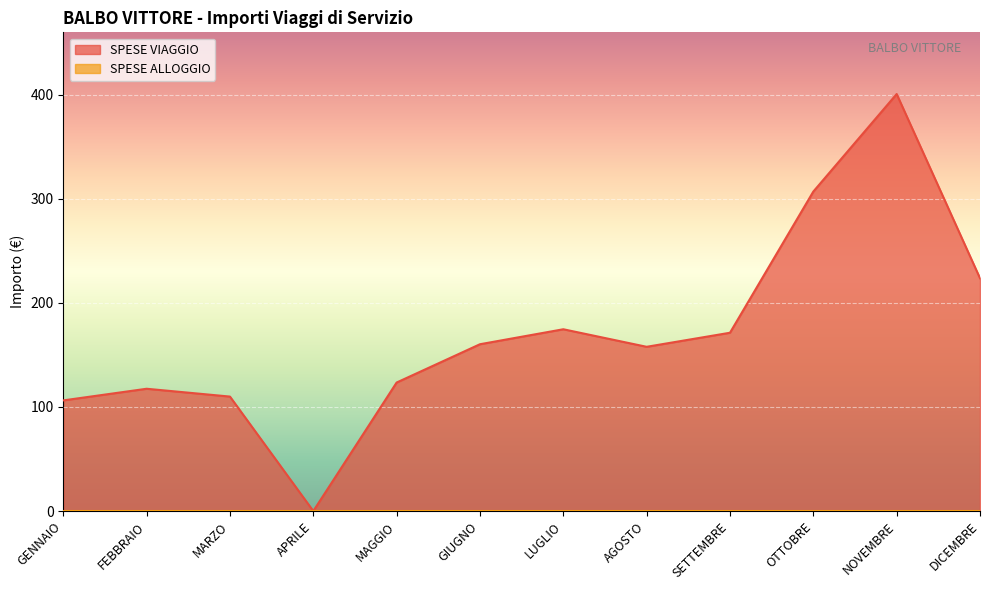

Where is the data nearest to the value 200?

DICEMBRE